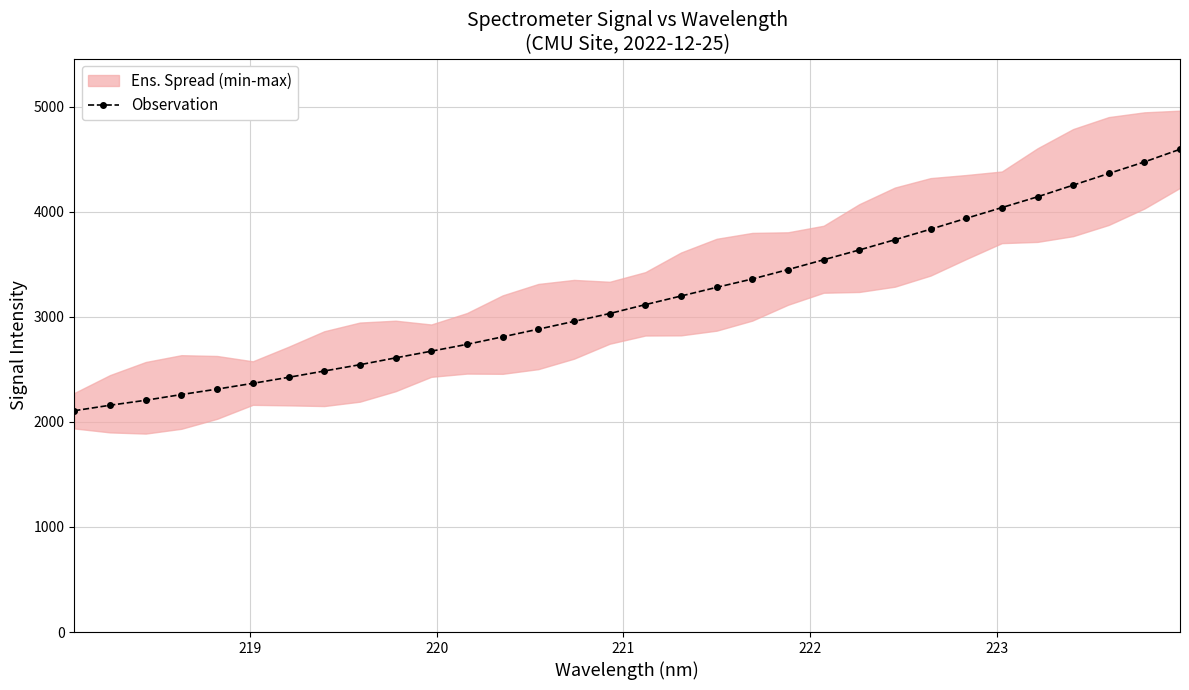

What is the minimum value for Observation?

2105.7